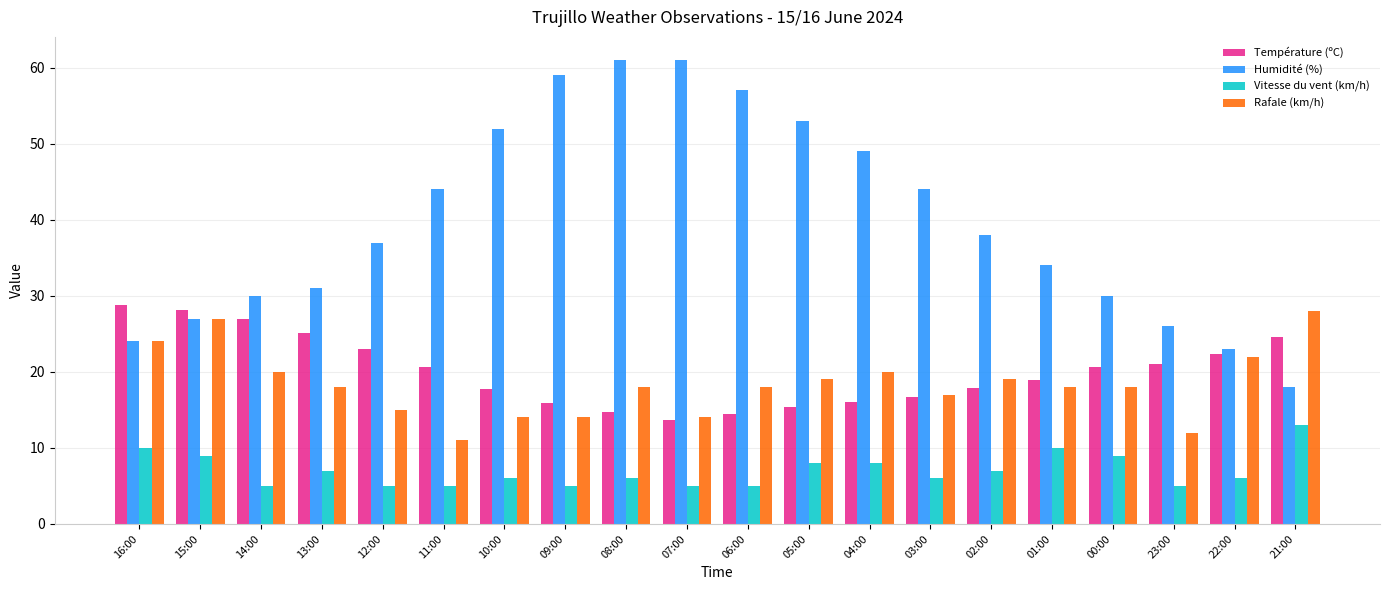

Which series has the largest total across all categories?

Humidité (%)